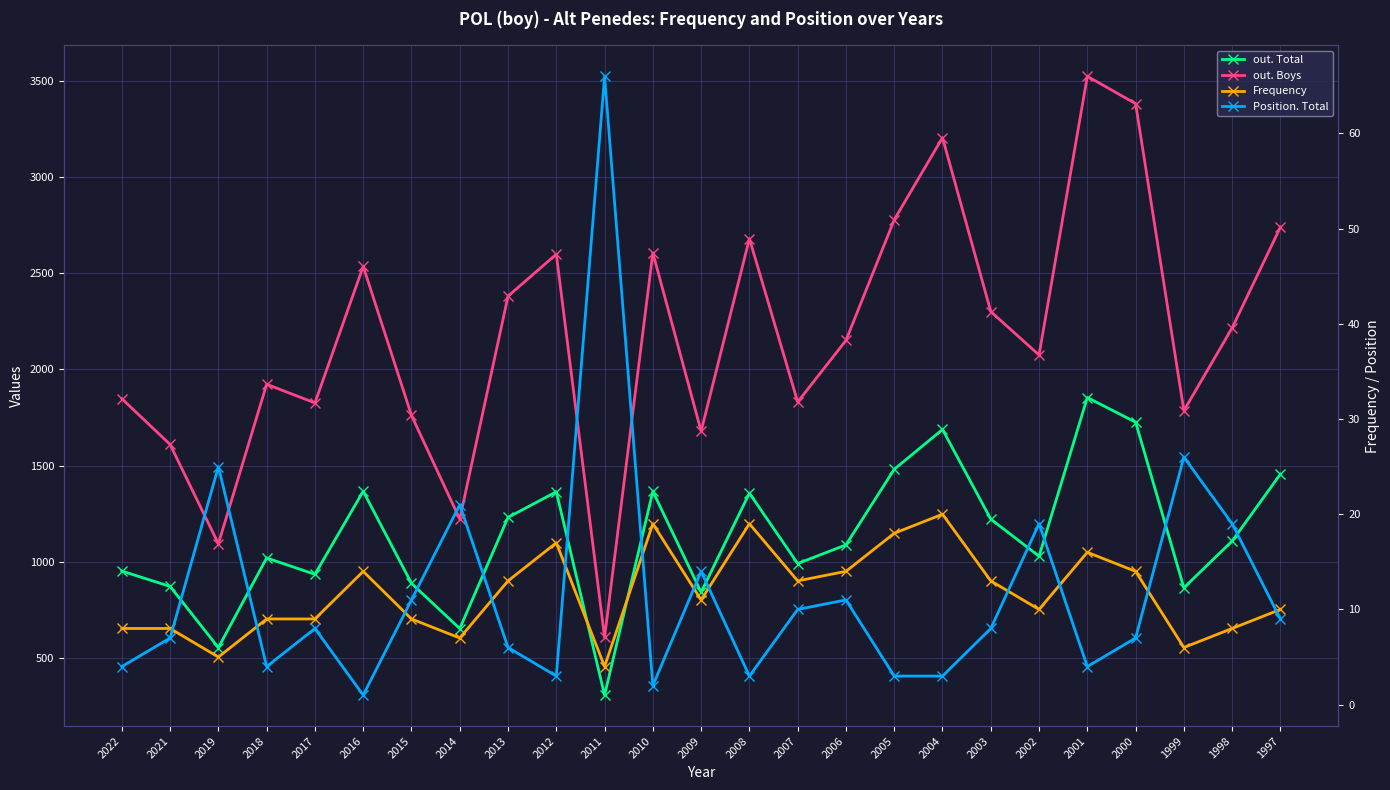

Reading left to right, what are all the values shown in this chart?

out. Total: 2022=952	2021=872	2019=554	2018=1020	2017=935	2016=1367	2015=888	2014=653	2013=1231	2012=1364	2011=307	2010=1366	2009=842	2008=1357	2007=991	2006=1088	2005=1481	2004=1688	2003=1222	2002=1029	2001=1854	2000=1726	1999=865	1998=1108	1997=1456
out. Boys: 2022=1848	2021=1610	2019=1094	2018=1923	2017=1826	2016=2536	2015=1761	2014=1222	2013=2381	2012=2599	2011=607	2010=2606	2009=1679	2008=2680	2007=1831	2006=2151	2005=2778	2004=3205	2003=2301	2002=2075	2001=3524	2000=3382	1999=1786	1998=2216	1997=2740
Frequency: 2022=8	2021=8	2019=5	2018=9	2017=9	2016=14	2015=9	2014=7	2013=13	2012=17	2011=4	2010=19	2009=11	2008=19	2007=13	2006=14	2005=18	2004=20	2003=13	2002=10	2001=16	2000=14	1999=6	1998=8	1997=10
Position. Total: 2022=4	2021=7	2019=25	2018=4	2017=8	2016=1	2015=11	2014=21	2013=6	2012=3	2011=66	2010=2	2009=14	2008=3	2007=10	2006=11	2005=3	2004=3	2003=8	2002=19	2001=4	2000=7	1999=26	1998=19	1997=9